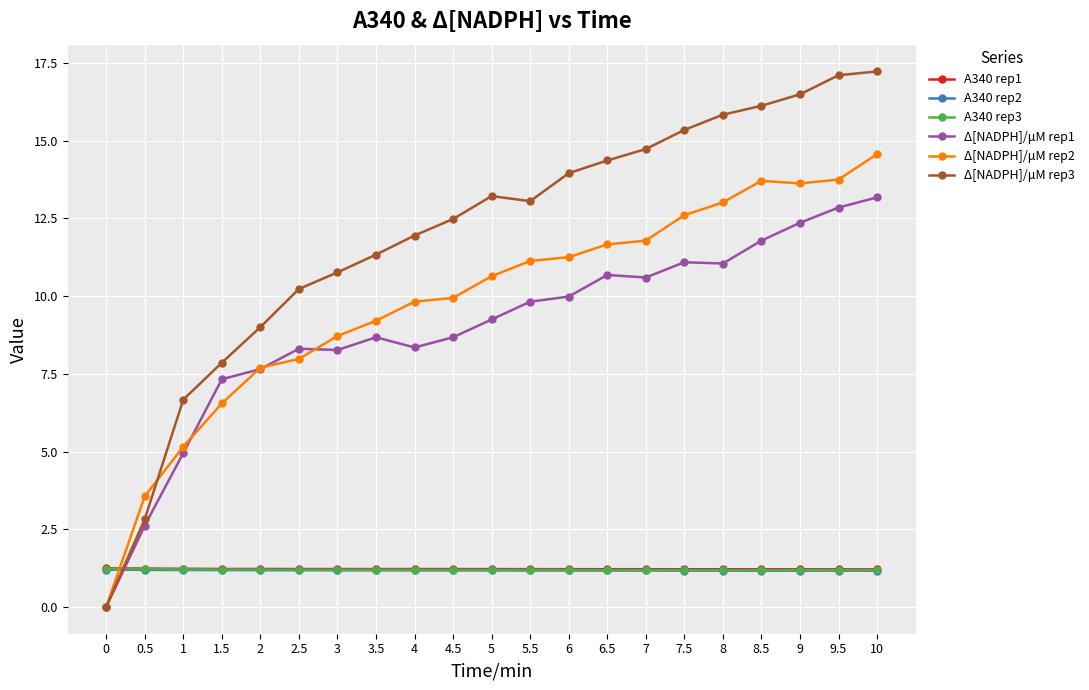

What is the label of the 14th point from the left?

6.5